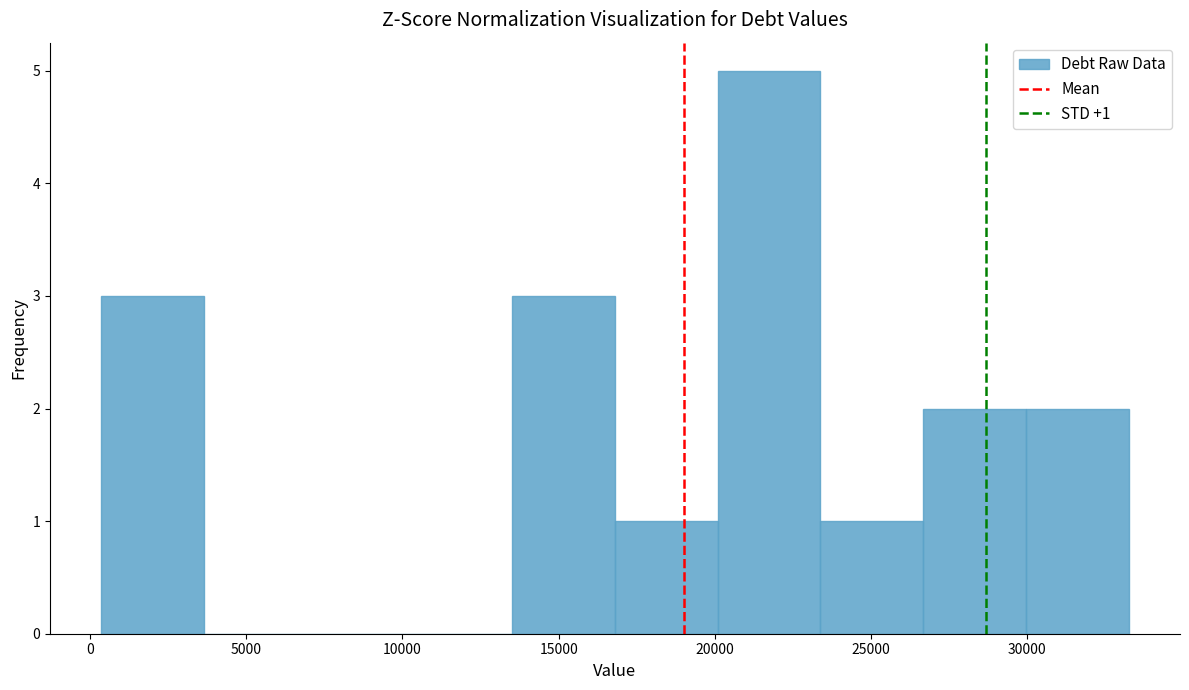

Over which range of the x-axis is the bar tallest?

20000 to 23500